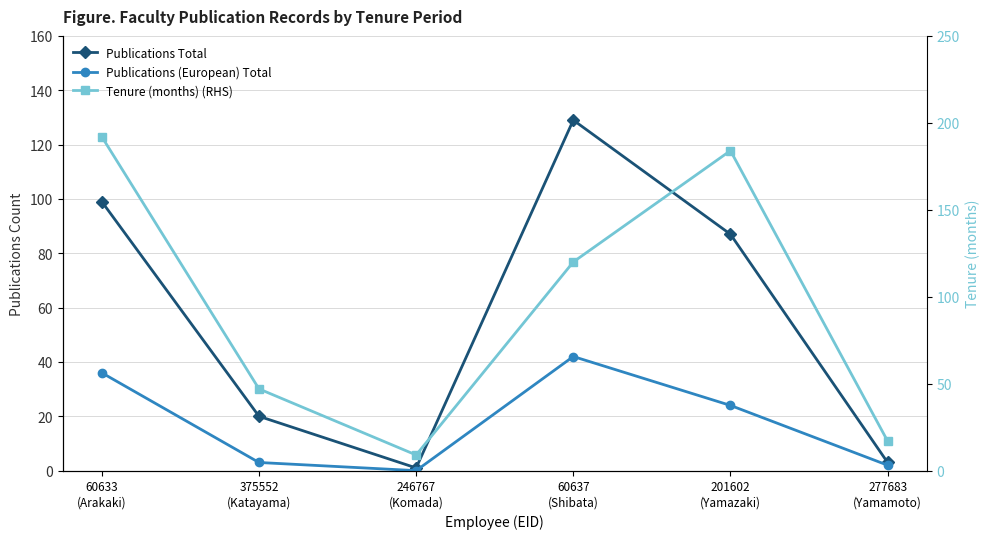

Which series has the largest range (max minus min)?

Tenure (months) (RHS)